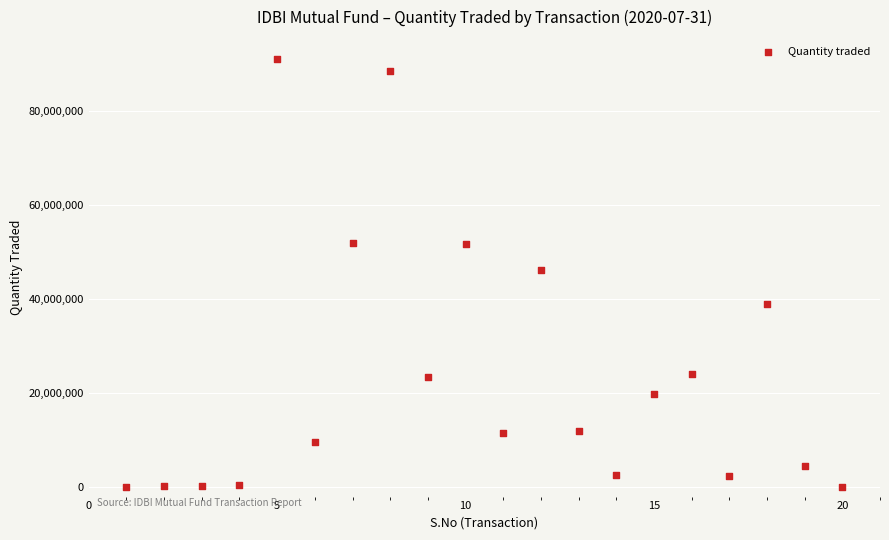

What is the range of X values (max minus min)?

19